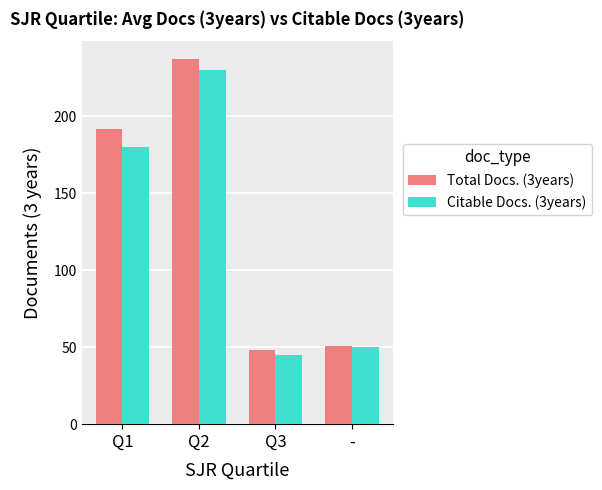

What is the spread (max minus min) of values at Q3?

3